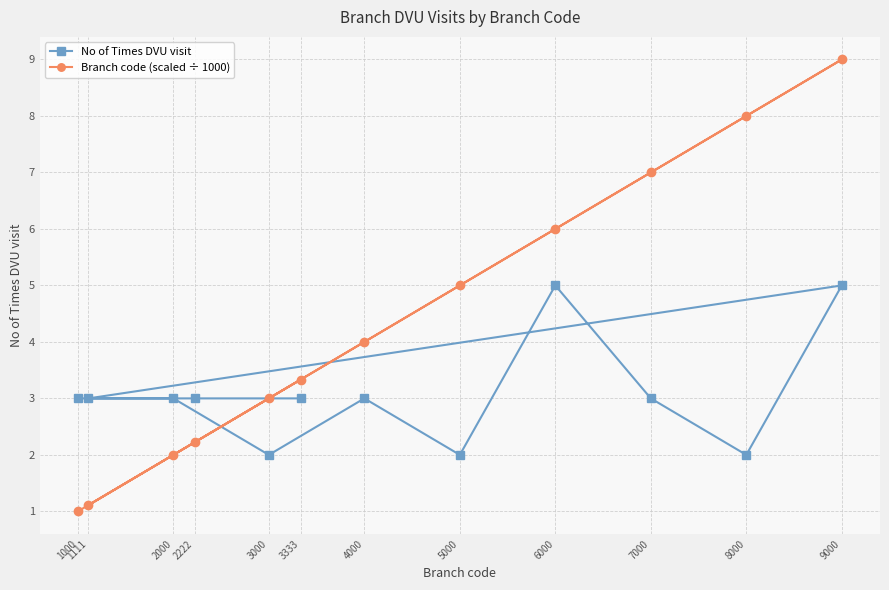

Between 7000 and 4000, which is larger?

7000